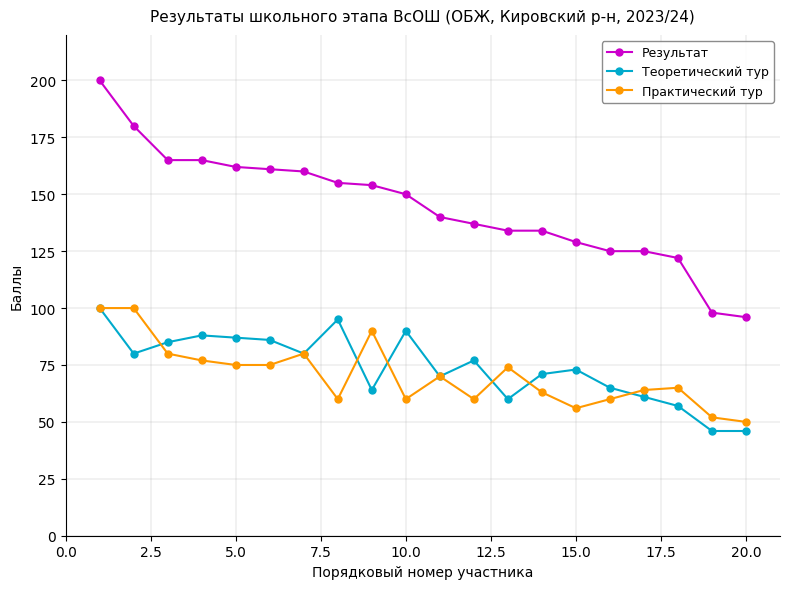

What is the maximum value shown in the chart?

200